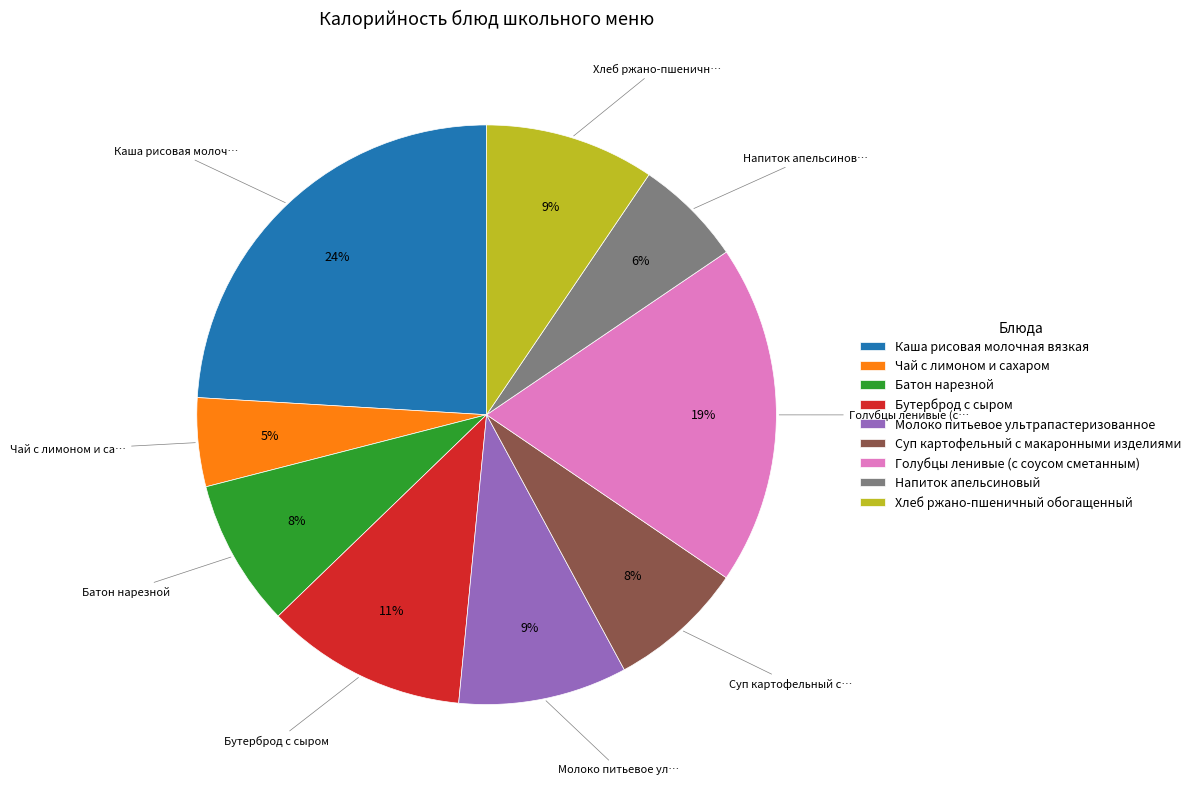

How many slices are in this pie chart?

9